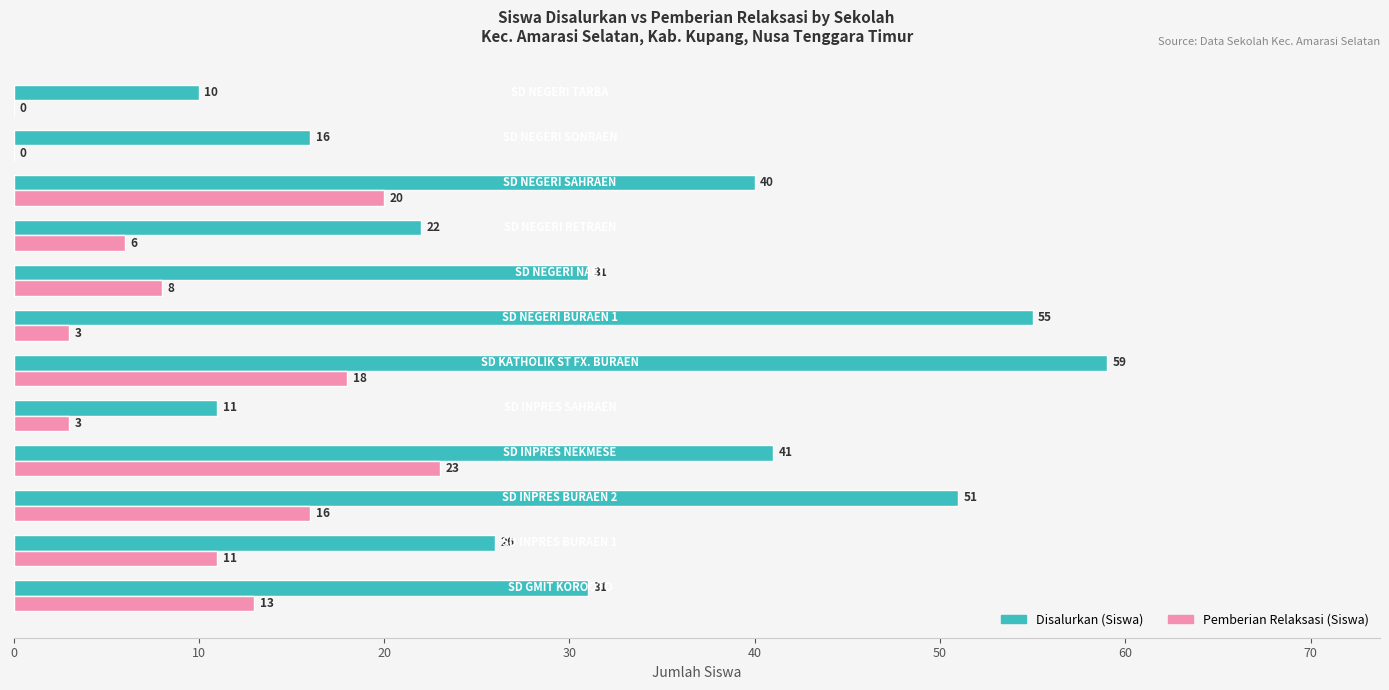

What is the maximum value shown in the chart?

59